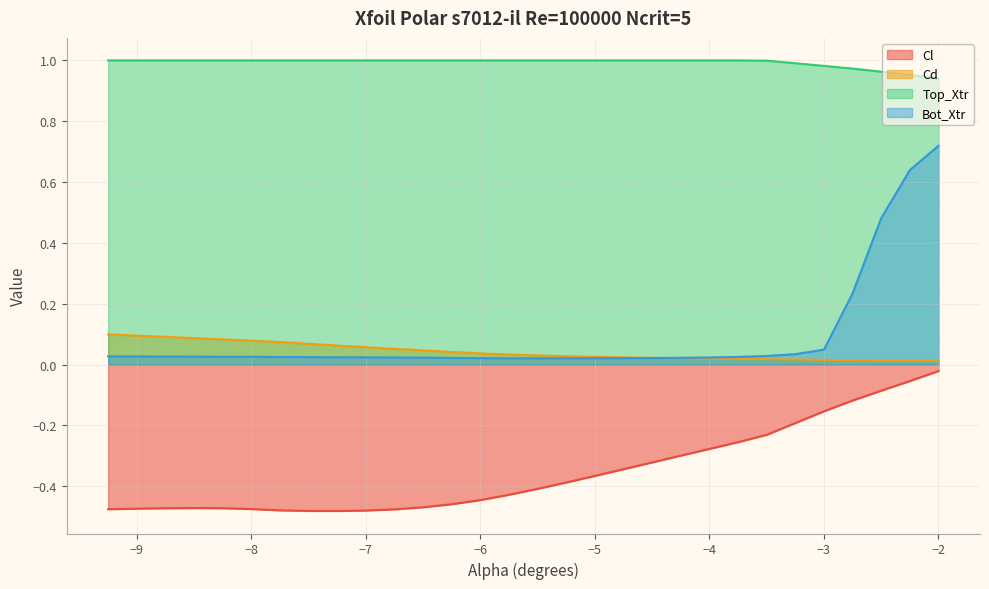

Reading left to right, transcribe all the data shown in this chart.

Cl: -0.5	-0.5	-0.5	-0.5	-0.5	-0.5	-0.5	-0.5	-0.5	-0.5	-0.5	-0.5	-0.5	-0.4	-0.4	-0.4	-0.4	-0.4	-0.3	-0.3	-0.3	-0.3	-0.3	-0.2	-0.2	-0.2	-0.1	-0.1	-0.1	-0.0
Cd: 0.1	0.1	0.1	0.1	0.1	0.1	0.1	0.1	0.1	0.1	0.1	0.0	0.0	0.0	0.0	0.0	0.0	0.0	0.0	0.0	0.0	0.0	0.0	0.0	0.0	0.0	0.0	0.0	0.0	0.0
Top_Xtr: 1.0	1.0	1.0	1.0	1.0	1.0	1.0	1.0	1.0	1.0	1.0	1.0	1.0	1.0	1.0	1.0	1.0	1.0	1.0	1.0	1.0	1.0	1.0	1.0	1.0	1.0	1.0	1.0	1.0	0.9
Bot_Xtr: 0.0	0.0	0.0	0.0	0.0	0.0	0.0	0.0	0.0	0.0	0.0	0.0	0.0	0.0	0.0	0.0	0.0	0.0	0.0	0.0	0.0	0.0	0.0	0.0	0.0	0.0	0.2	0.5	0.6	0.7